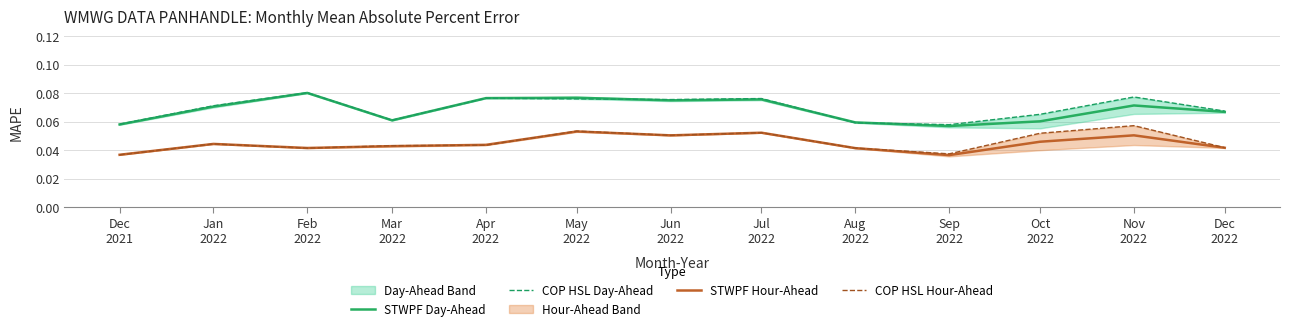

Reading left to right, transcribe all the data shown in this chart.

STWPF Day-Ahead: Dec
2021=0.1	Jan
2022=0.1	Feb
2022=0.1	Mar
2022=0.1	Apr
2022=0.1	May
2022=0.1	Jun
2022=0.1	Jul
2022=0.1	Aug
2022=0.1	Sep
2022=0.1	Oct
2022=0.1	Nov
2022=0.1	Dec
2022=0.1
COP HSL Day-Ahead: Dec
2021=0.1	Jan
2022=0.1	Feb
2022=0.1	Mar
2022=0.1	Apr
2022=0.1	May
2022=0.1	Jun
2022=0.1	Jul
2022=0.1	Aug
2022=0.1	Sep
2022=0.1	Oct
2022=0.1	Nov
2022=0.1	Dec
2022=0.1
STWPF Hour-Ahead: Dec
2021=0.0	Jan
2022=0.0	Feb
2022=0.0	Mar
2022=0.0	Apr
2022=0.0	May
2022=0.1	Jun
2022=0.1	Jul
2022=0.1	Aug
2022=0.0	Sep
2022=0.0	Oct
2022=0.0	Nov
2022=0.1	Dec
2022=0.0
COP HSL Hour-Ahead: Dec
2021=0.0	Jan
2022=0.0	Feb
2022=0.0	Mar
2022=0.0	Apr
2022=0.0	May
2022=0.1	Jun
2022=0.1	Jul
2022=0.1	Aug
2022=0.0	Sep
2022=0.0	Oct
2022=0.1	Nov
2022=0.1	Dec
2022=0.0